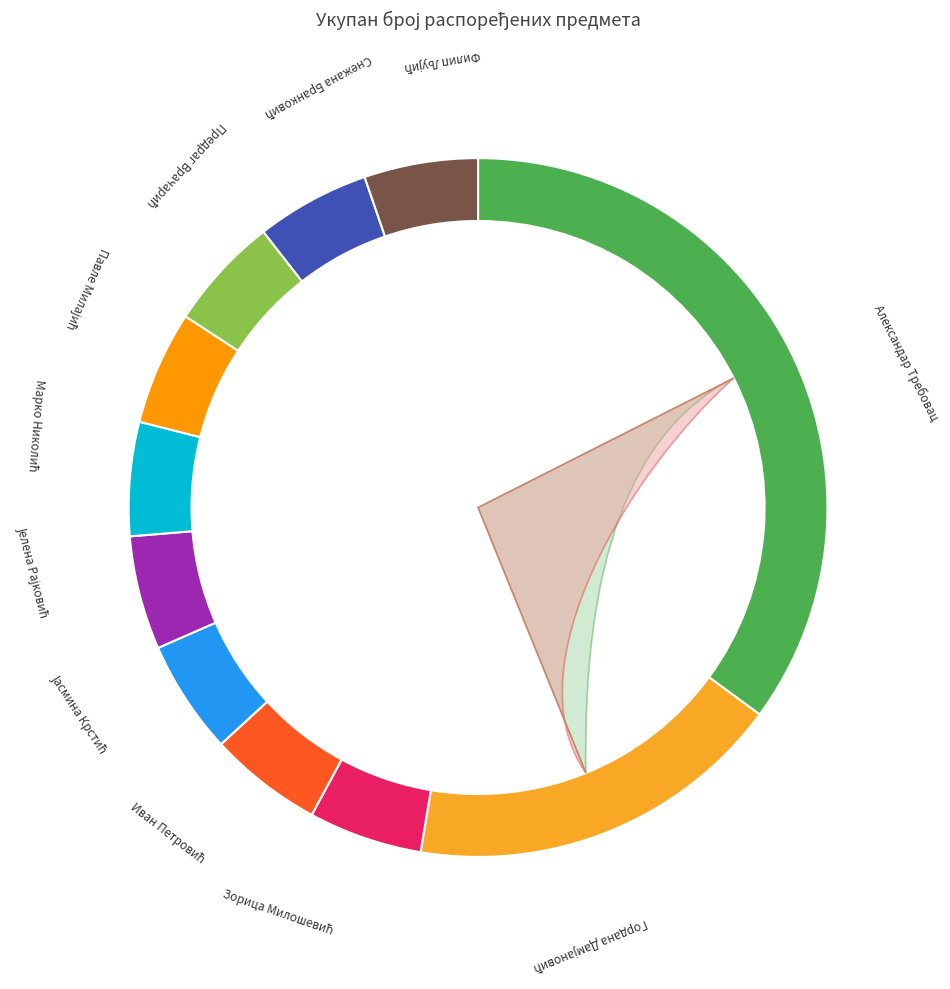

Rank the categories by value from lowest to highest.

Зорица Милошевић, Иван Петровић, Јасмина Крстић, Јелена Рајковић, Марко Николић, Павле Милајић, Предраг Врачарић, Снежана Бранковић, Филип Љујић, Гордана Дамјановић, Александар Требовац